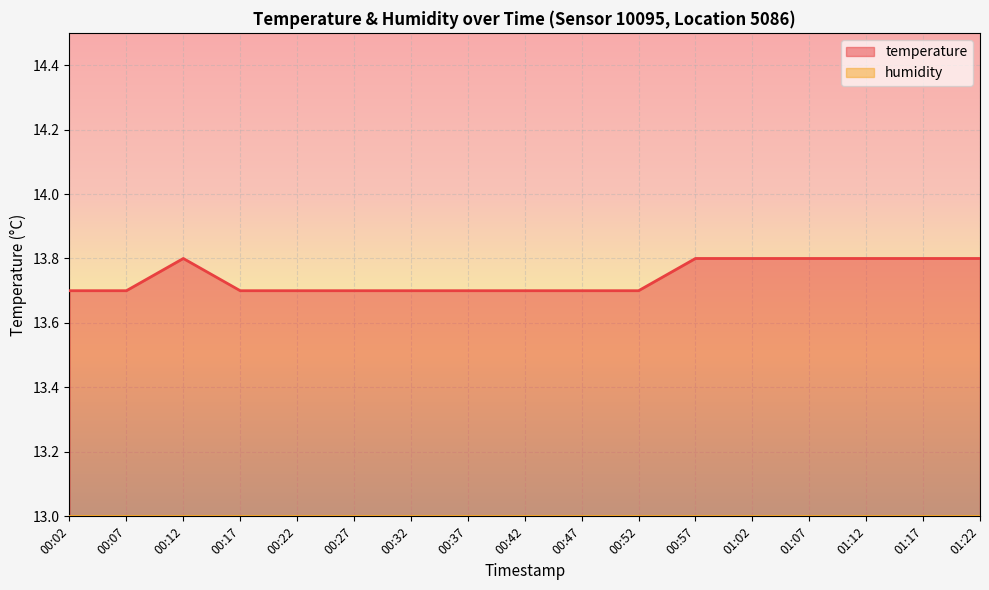

Rank the categories by value from lowest to highest.

00:02, 00:07, 00:17, 00:22, 00:27, 00:32, 00:37, 00:42, 00:47, 00:52, 00:12, 00:57, 01:02, 01:07, 01:12, 01:17, 01:22